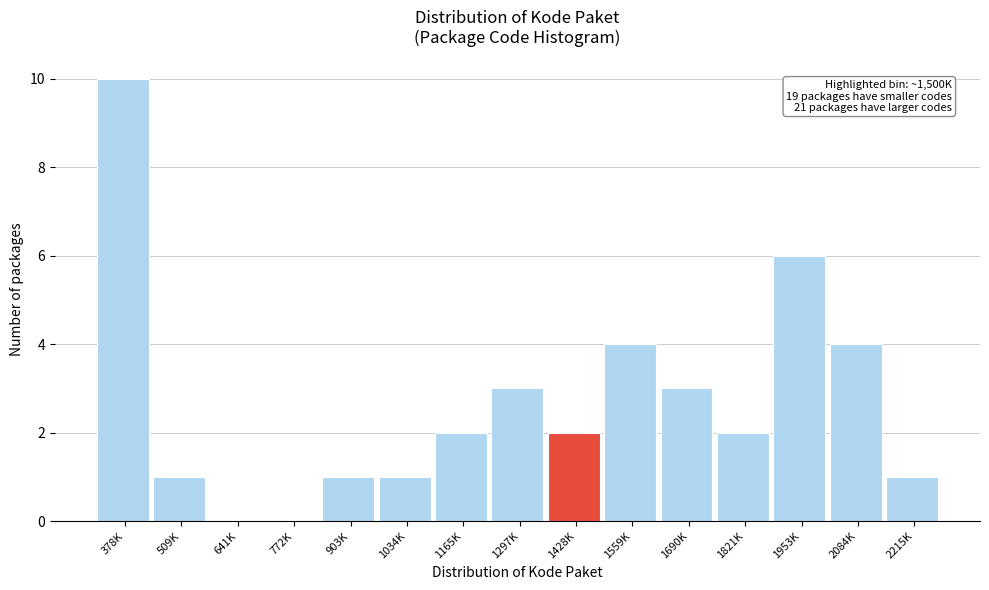

Reading left to right, list all the values displayed in this chart.

378K=10	509K=1	641K=0	772K=0	903K=1	1034K=1	1165K=2	1297K=3	1428K=2	1559K=4	1690K=3	1821K=2	1953K=6	2084K=4	2215K=1